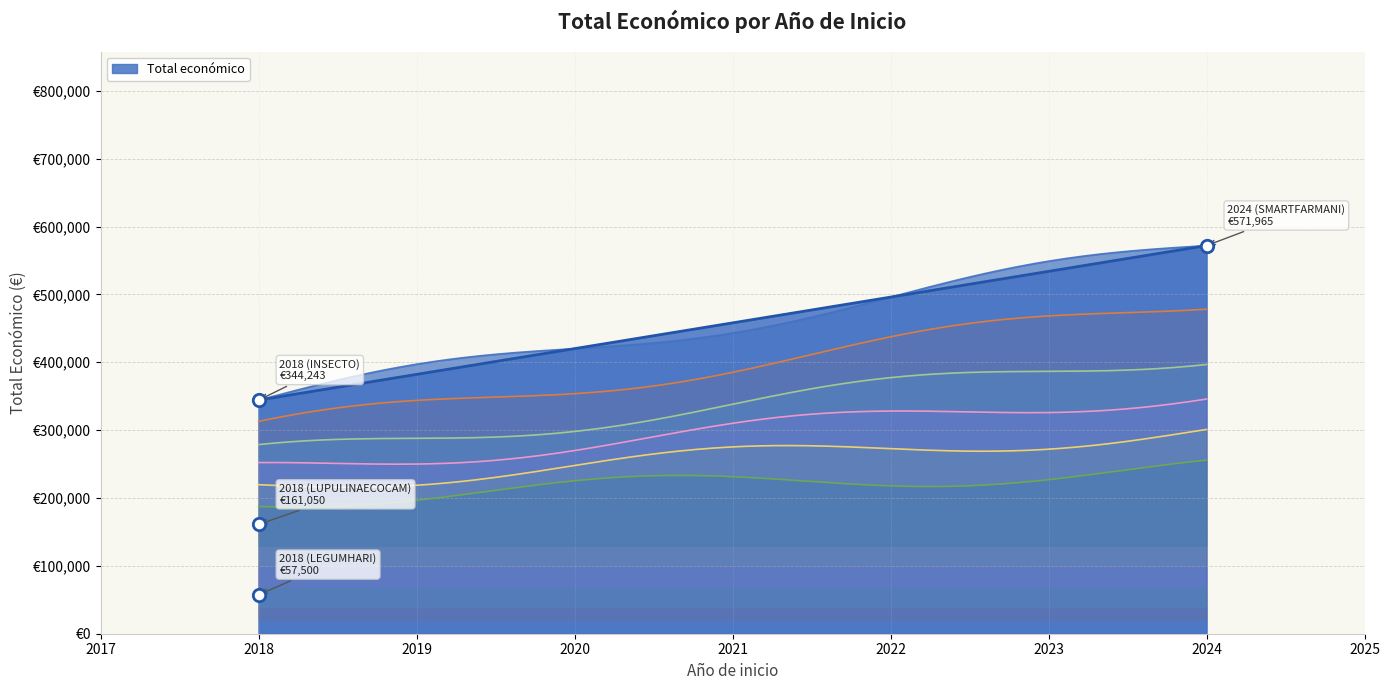

What is the change in value from 2018 (LEGUMHARI) to 2018 (LUPULINAECOCAM)?

+103550